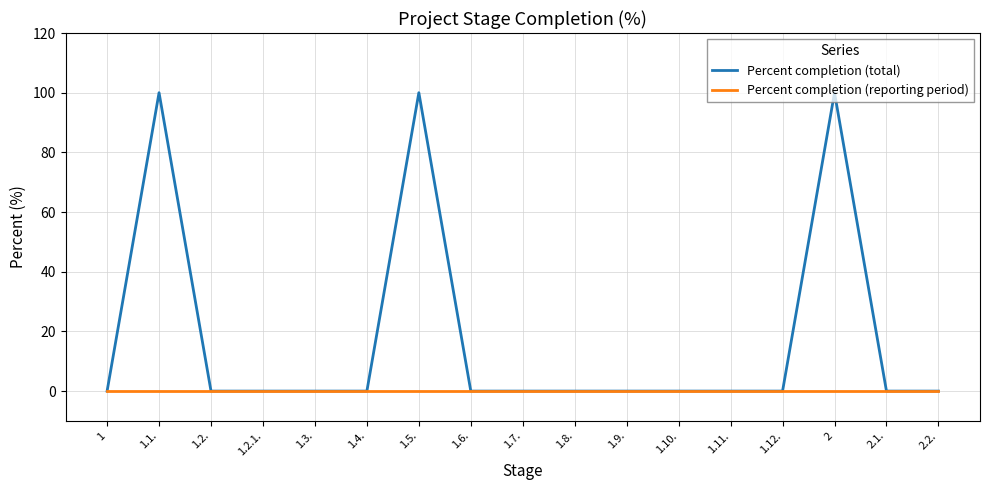

Reading left to right, list all the values displayed in this chart.

Percent completion (total): 0	100	0	0	0	0	100	0	0	0	0	0	0	0	100	0	0
Percent completion (reporting period): 0	0	0	0	0	0	0	0	0	0	0	0	0	0	0	0	0